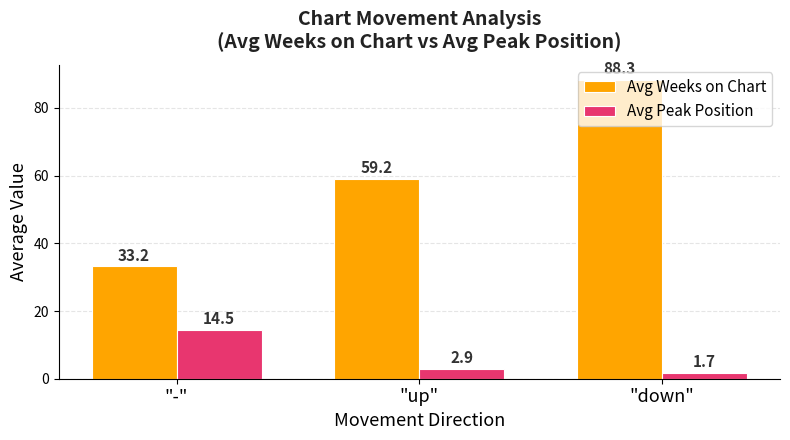

The value of Avg Peak Position at "down" is 1.7. True or false?

True